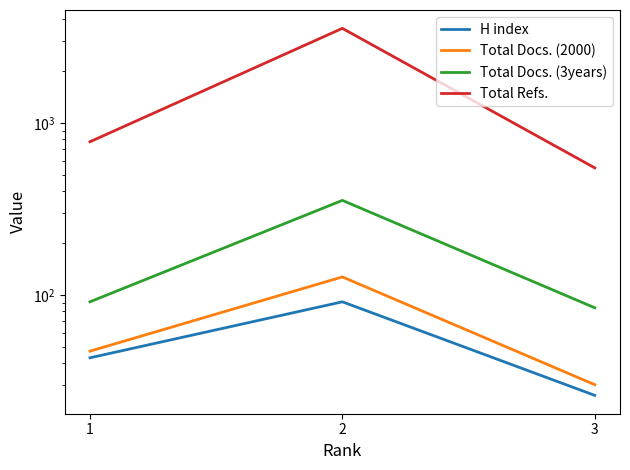

Reading left to right, transcribe all the data shown in this chart.

H index: 1=43	2=91	3=26
Total Docs. (2000): 1=47	2=127	3=30
Total Docs. (3years): 1=91	2=354	3=84
Total Refs.: 1=776	2=3543	3=547